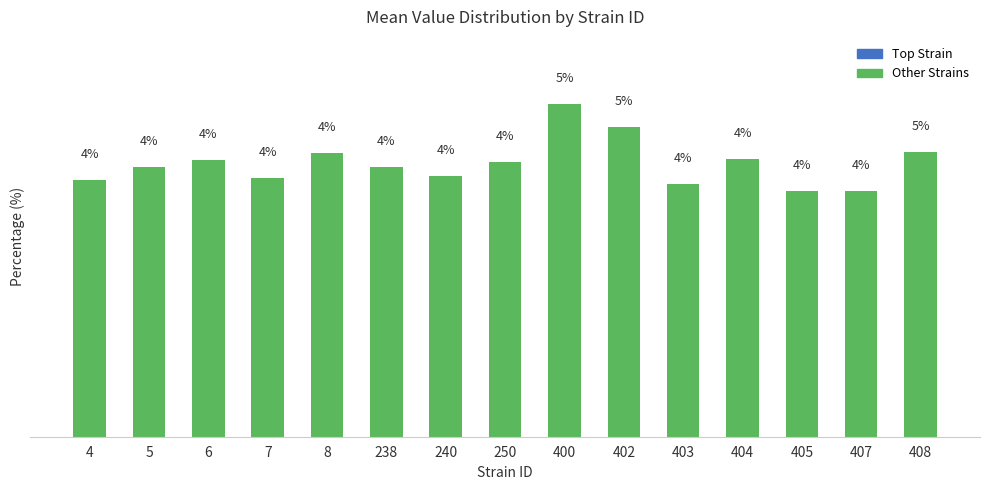

Does the chart contain any negative values?

No